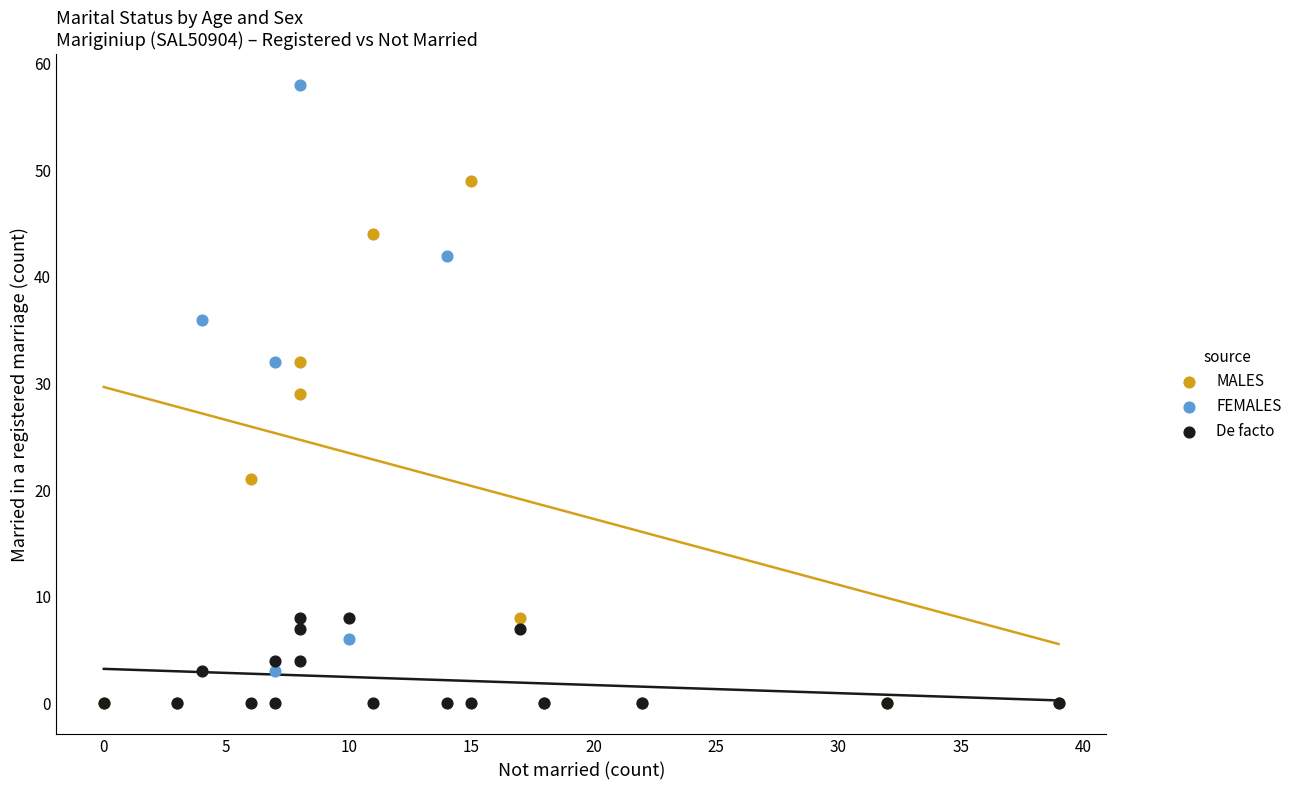

What are all the series names shown in the legend?

MALES, FEMALES, De facto